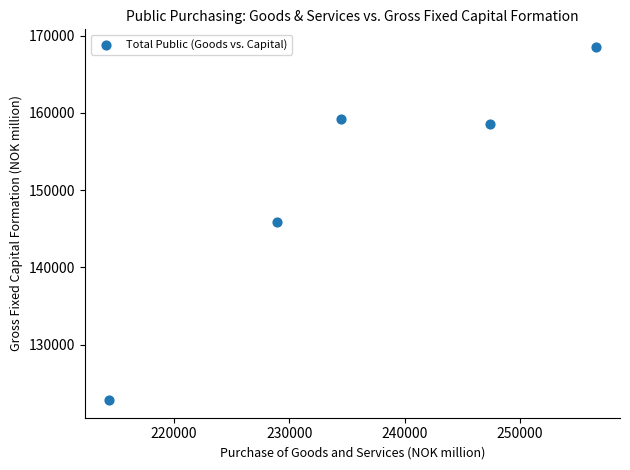

What is the range of X values (max minus min)?

42140